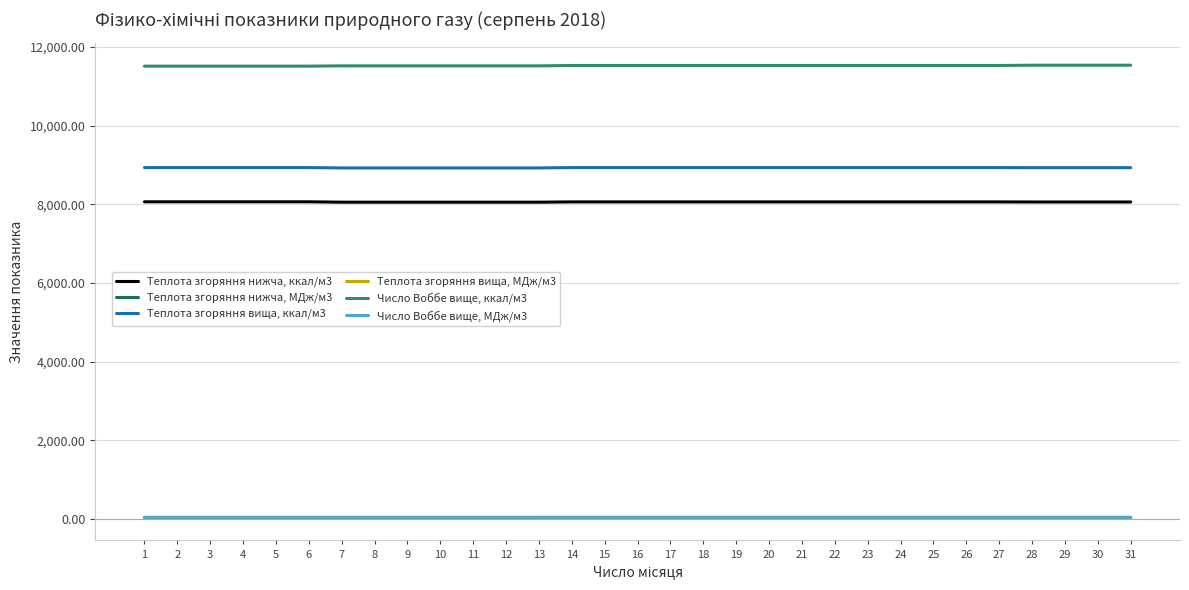

Which has a higher value, 15 or 18?

15